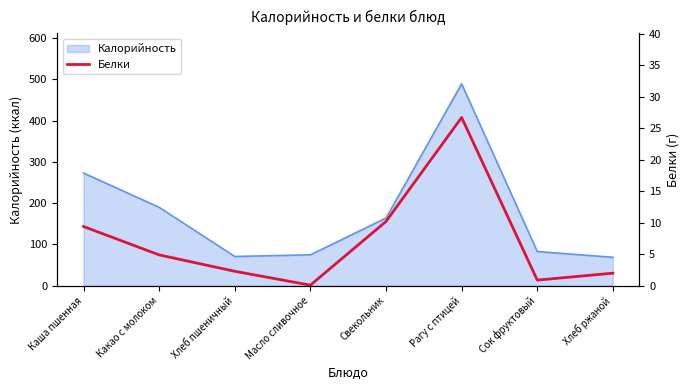

Which category has the highest value across all series?

Рагу с птицей